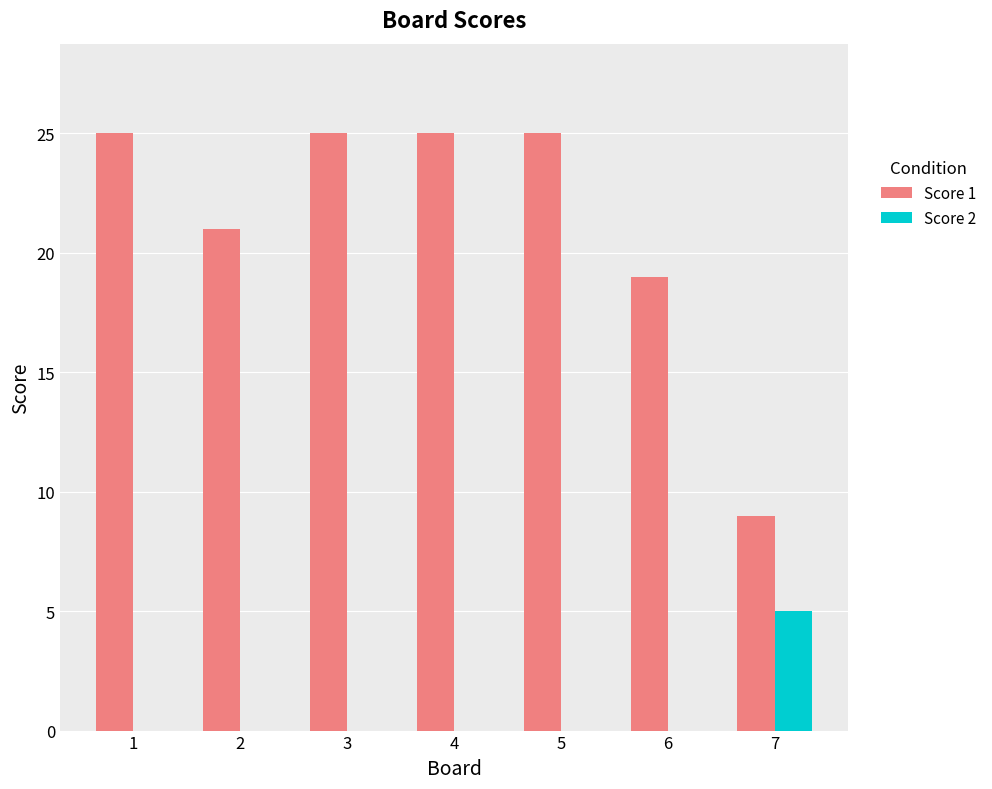

The Score 2 series shows -2 at 6. True or false?

False